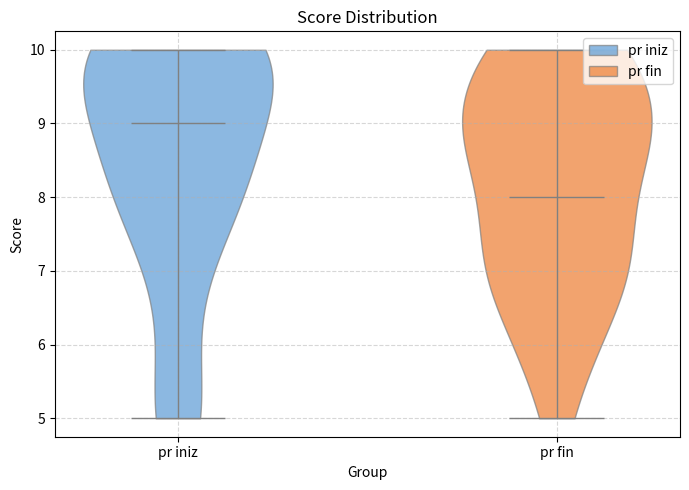

Which violin has the lowest median line?

pr fin